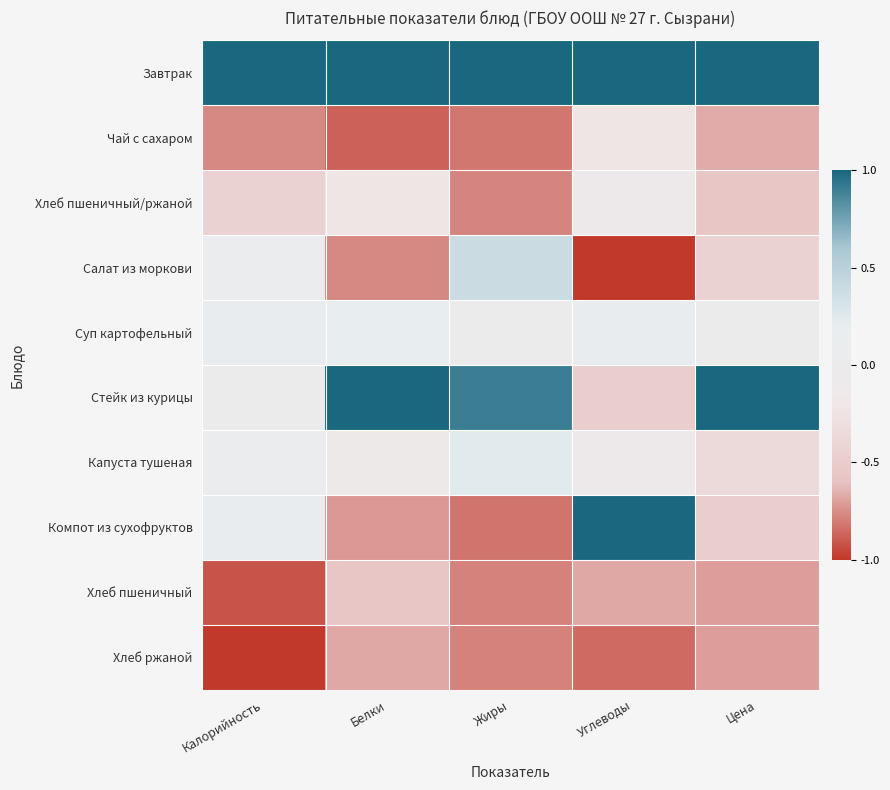

Reading left to right, what are all the values shown in this chart?

Завтрак: Калорийность=1.0	Белки=1.0	Жиры=1.0	Углеводы=1.0	Цена=1.0
Чай с сахаром: Калорийность=-0.8	Белки=-0.9	Жиры=-0.8	Углеводы=-0.2	Цена=-0.7
Хлеб пшеничный/ржаной: Калорийность=-0.4	Белки=-0.2	Жиры=-0.8	Углеводы=-0.1	Цена=-0.6
Салат из моркови: Калорийность=0.1	Белки=-0.8	Жиры=0.4	Углеводы=-1.0	Цена=-0.4
Суп картофельный: Калорийность=0.1	Белки=0.2	Жиры=0.0	Углеводы=0.1	Цена=0.0
Стейк из курицы: Калорийность=0.0	Белки=1.0	Жиры=0.9	Углеводы=-0.5	Цена=1.0
Капуста тушеная: Калорийность=0.1	Белки=-0.1	Жиры=0.2	Углеводы=-0.1	Цена=-0.4
Компот из сухофруктов: Калорийность=0.1	Белки=-0.7	Жиры=-0.8	Углеводы=1.0	Цена=-0.5
Хлеб пшеничный: Калорийность=-0.9	Белки=-0.6	Жиры=-0.8	Углеводы=-0.7	Цена=-0.7
Хлеб ржаной: Калорийность=-1.0	Белки=-0.7	Жиры=-0.8	Углеводы=-0.9	Цена=-0.7